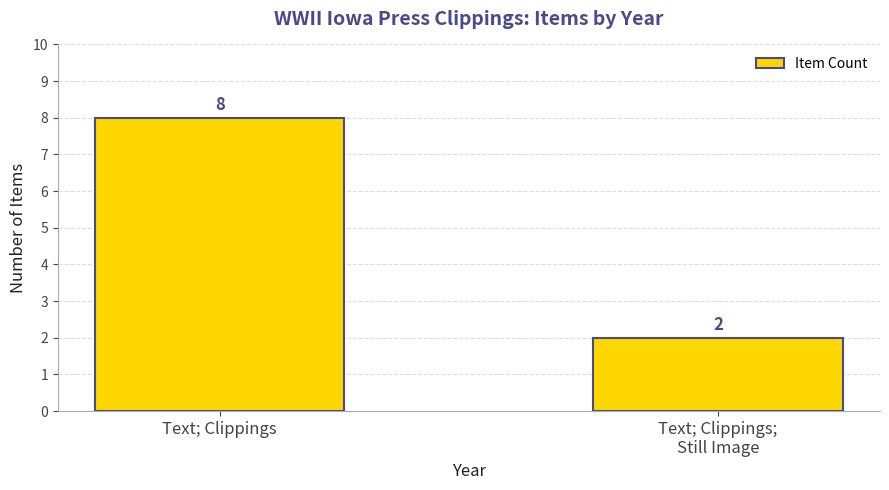

At which category does the chart reach its peak across all series?

Text; Clippings